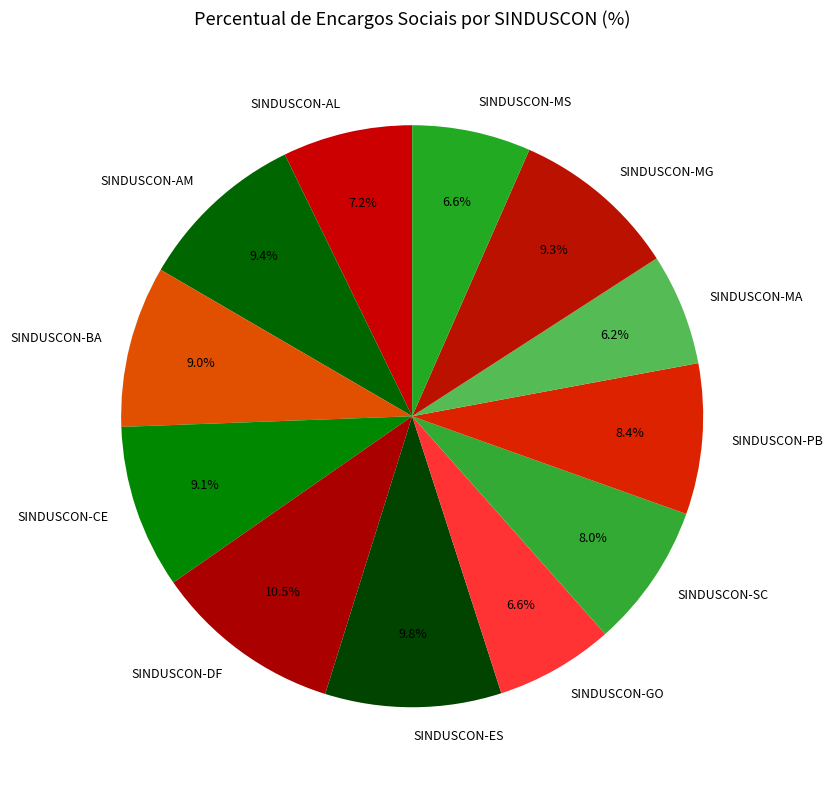

Which category has the biggest portion of the pie?

SINDUSCON-DF